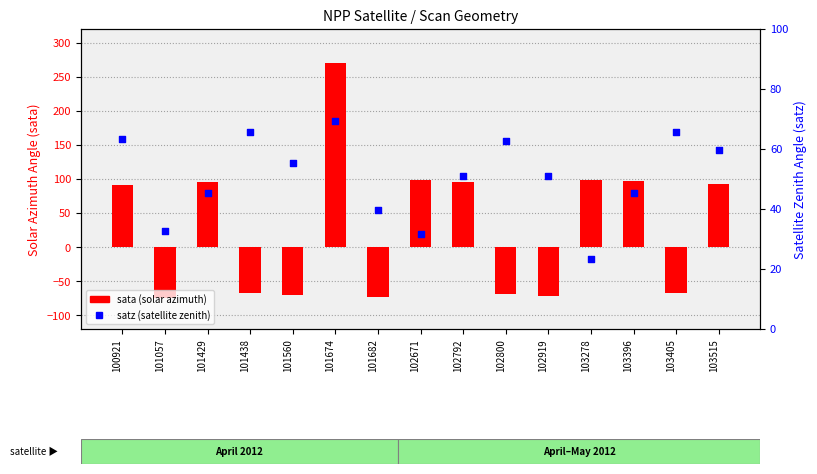

Which series has the largest Y range (max minus min)?

sata (solar azimuth)